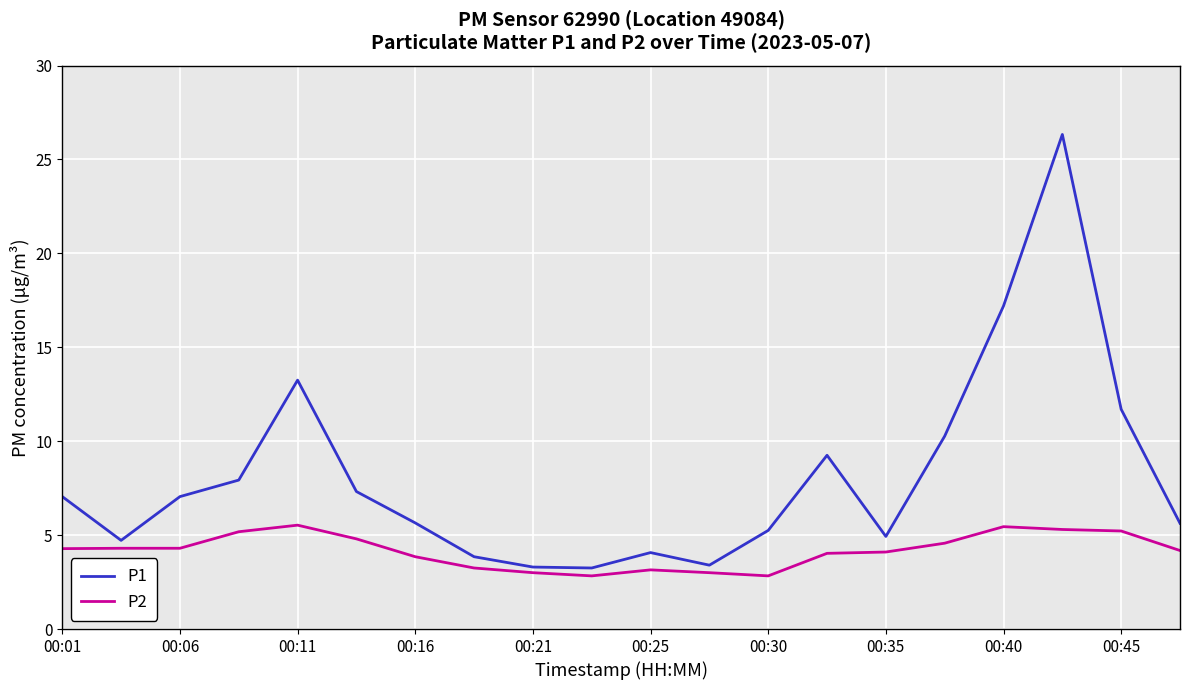

How many interior local valleys does the P1 series have?

4